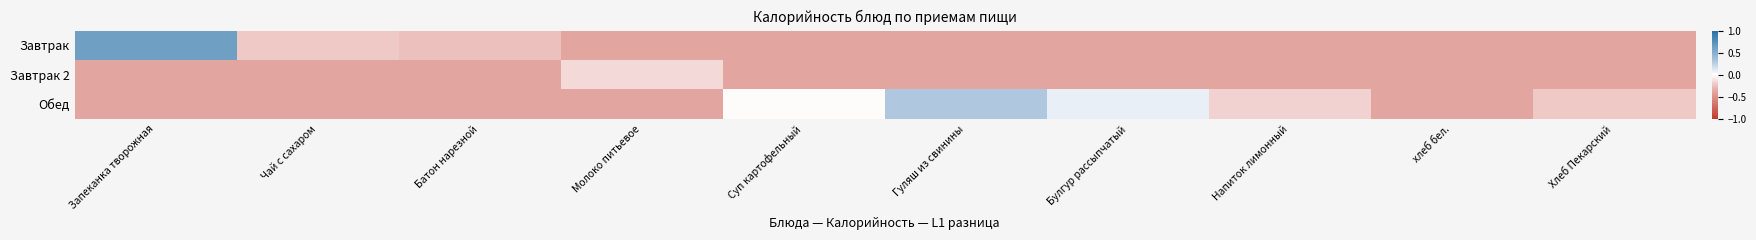

What is the difference between the highest and lowest values at Гуляш из свинины?

0.7